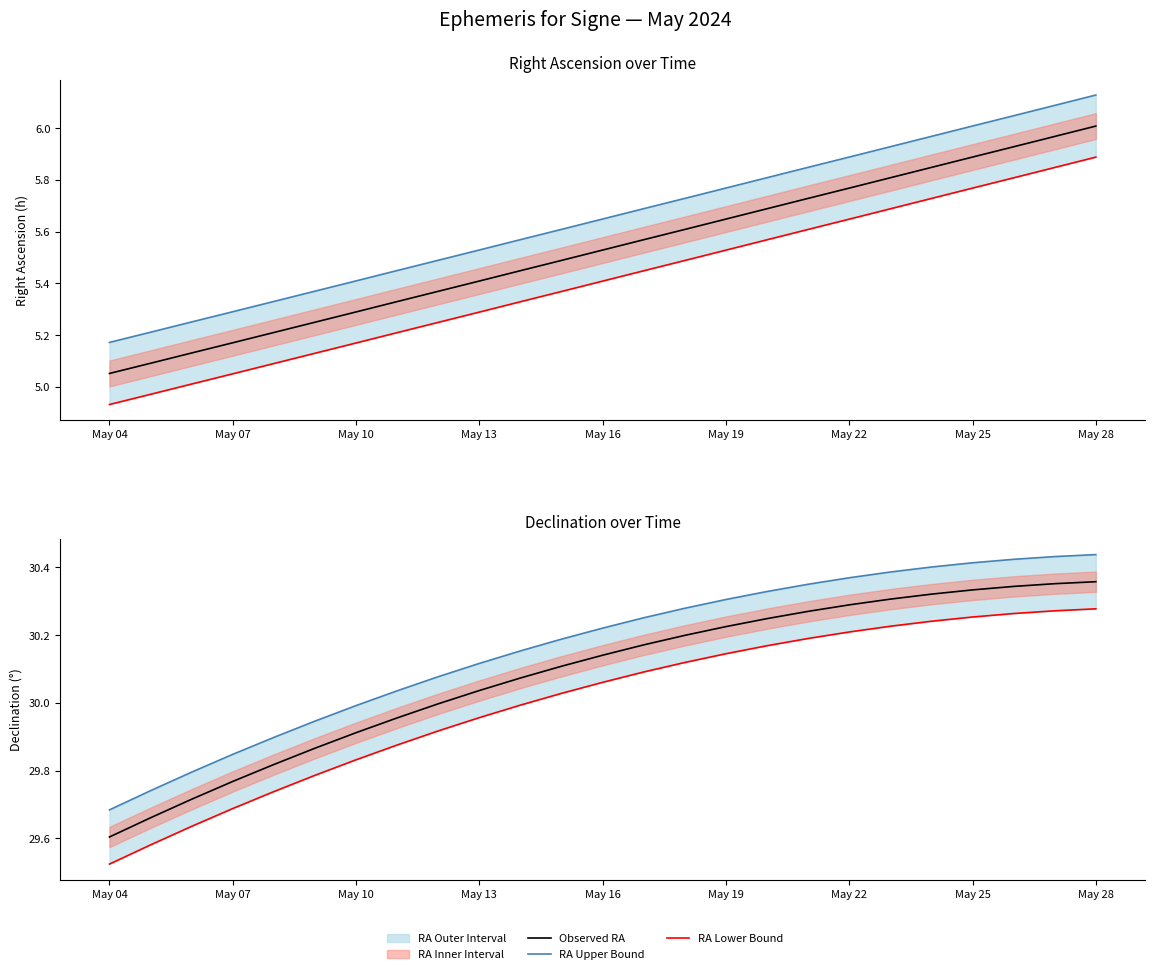

What is the spread (max minus min) of values at 20?

24.7